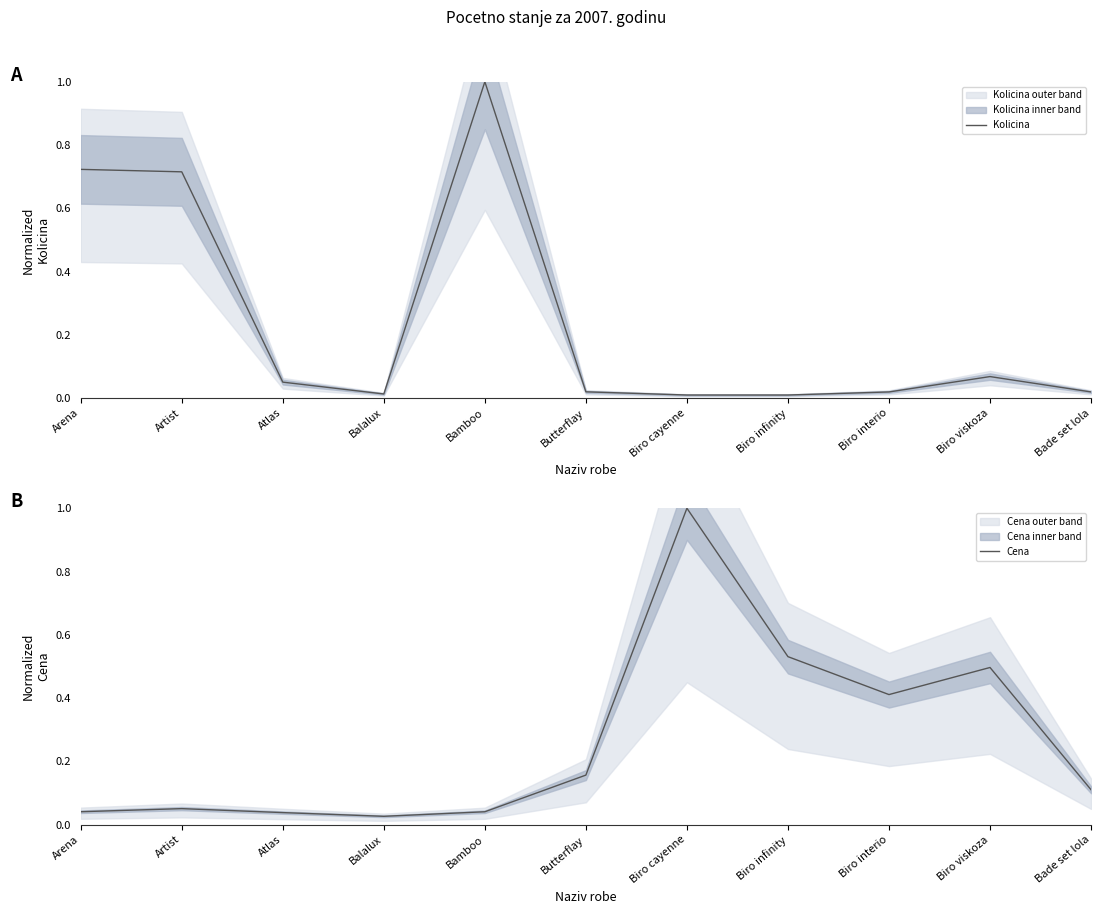

What is the value of the Cena point at the 7th from the left?

1.0